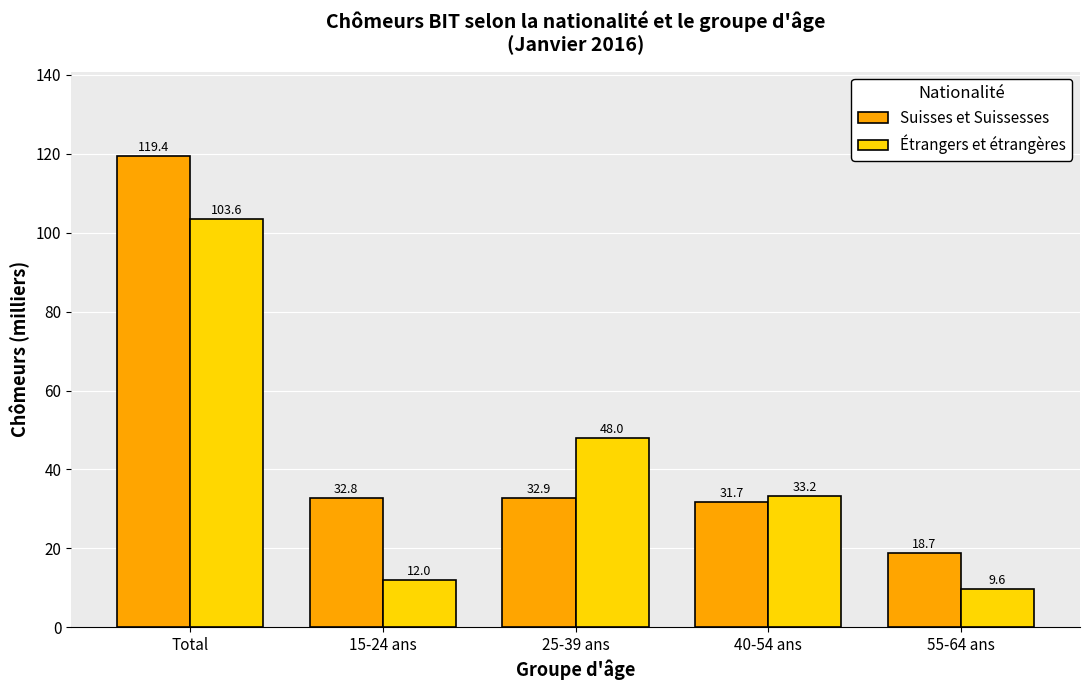

What is the difference between the highest and lowest values at 15-24 ans?

20.8